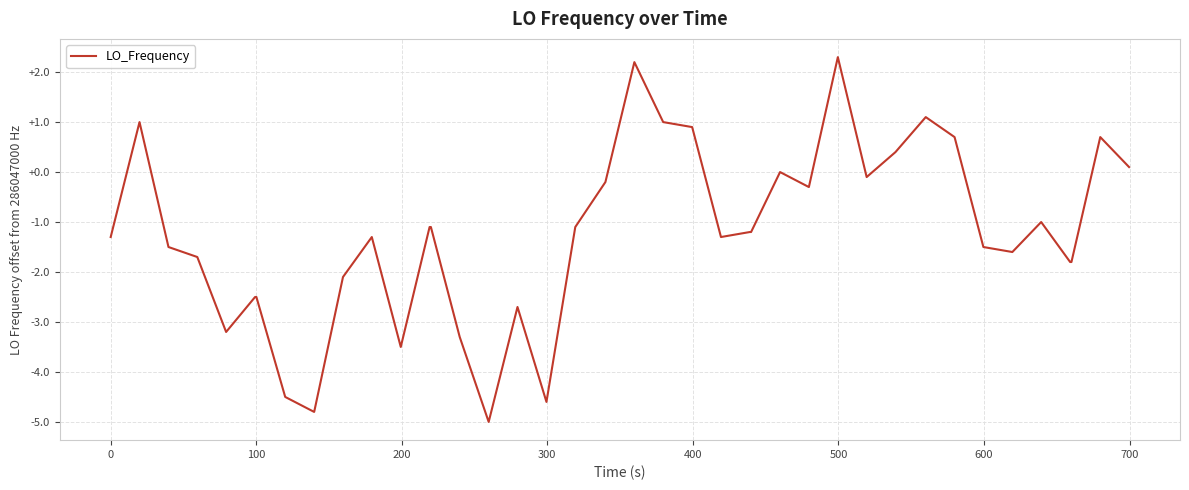

What is the smallest value displayed?

-5.0